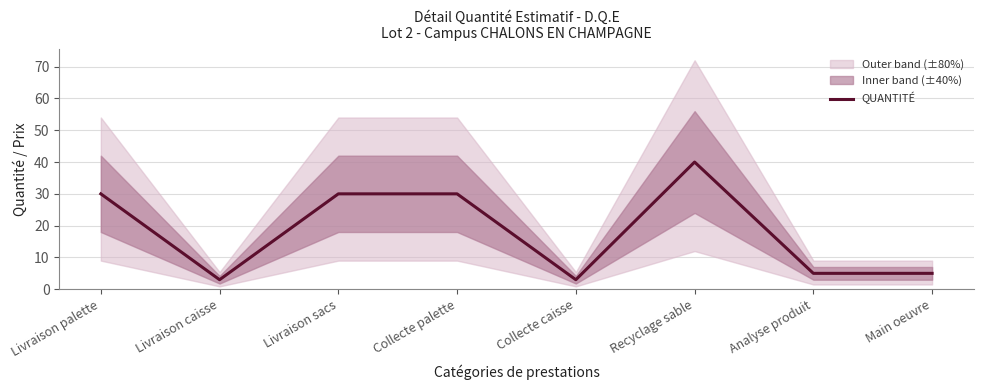

What position from the right is Livraison palette?

8